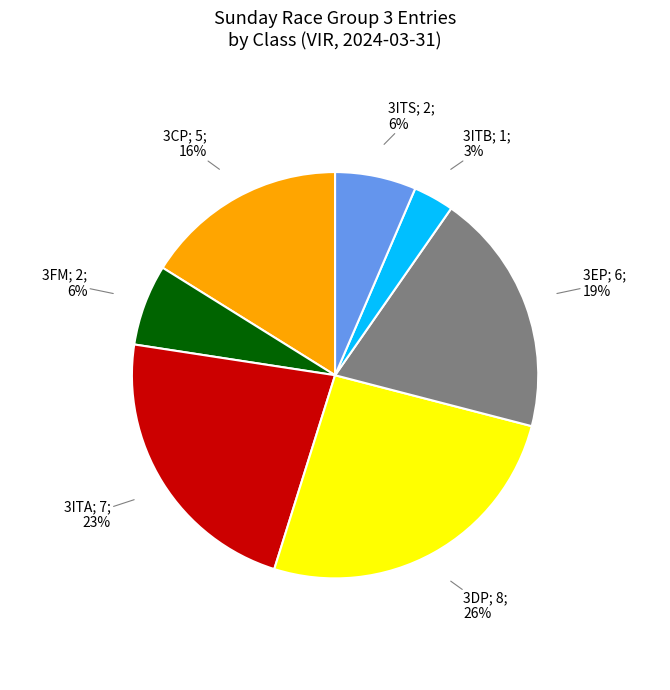

To the nearest percent, what is the average slice percentage?

14%